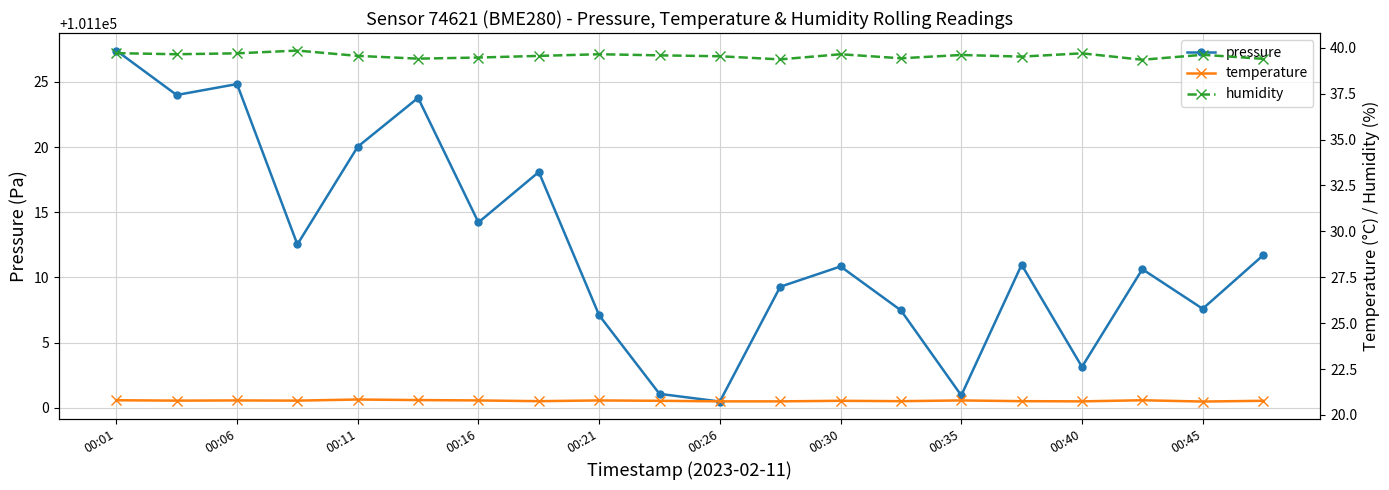

At which label does pressure first exceed 101110?

00:01